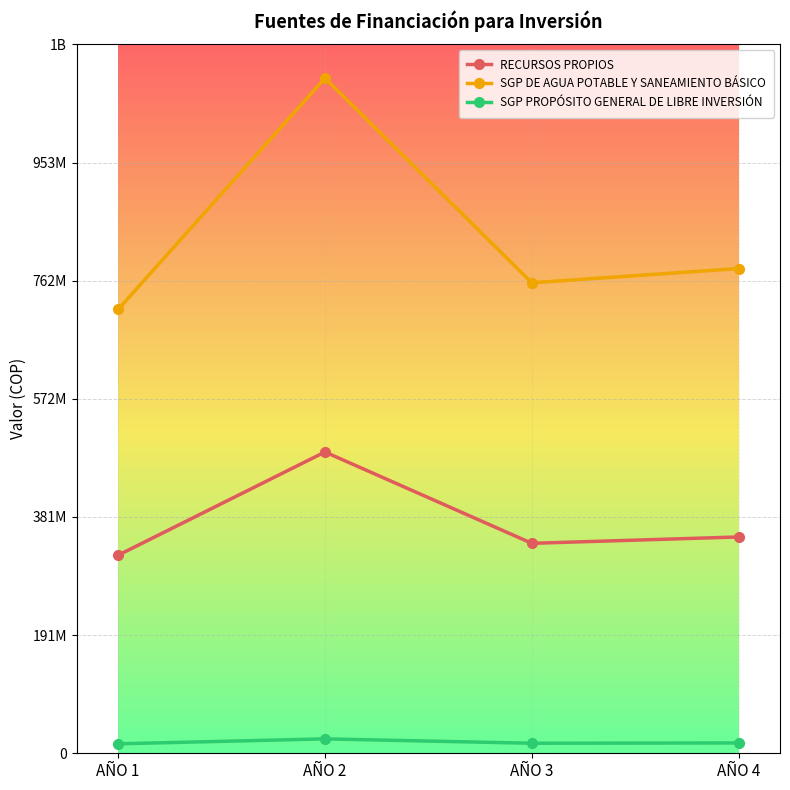

What are all the series names shown in the legend?

RECURSOS PROPIOS, SGP DE AGUA POTABLE Y SANEAMIENTO BÁSICO, SGP PROPÓSITO GENERAL DE LIBRE INVERSIÓN